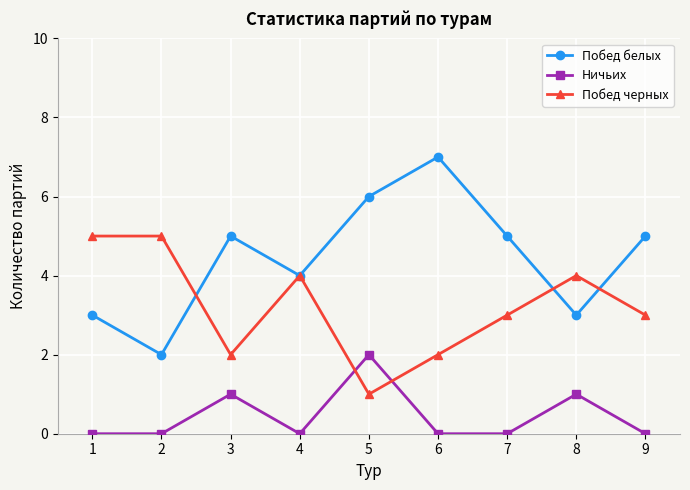

What is the difference between the maximum and second lowest values in the Побед черных series?

3